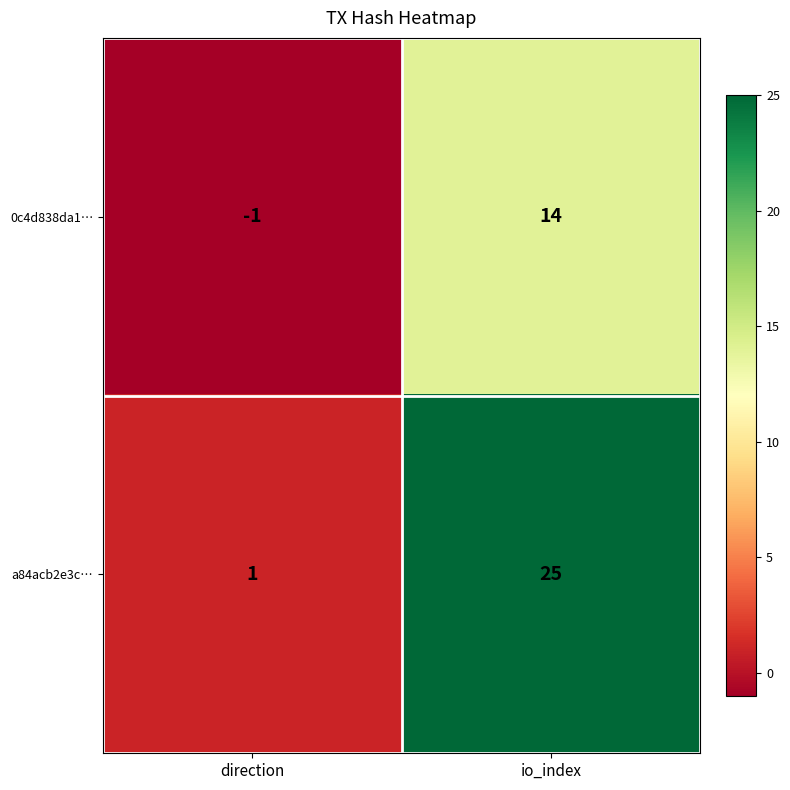

How many categories are shown in the chart?

2